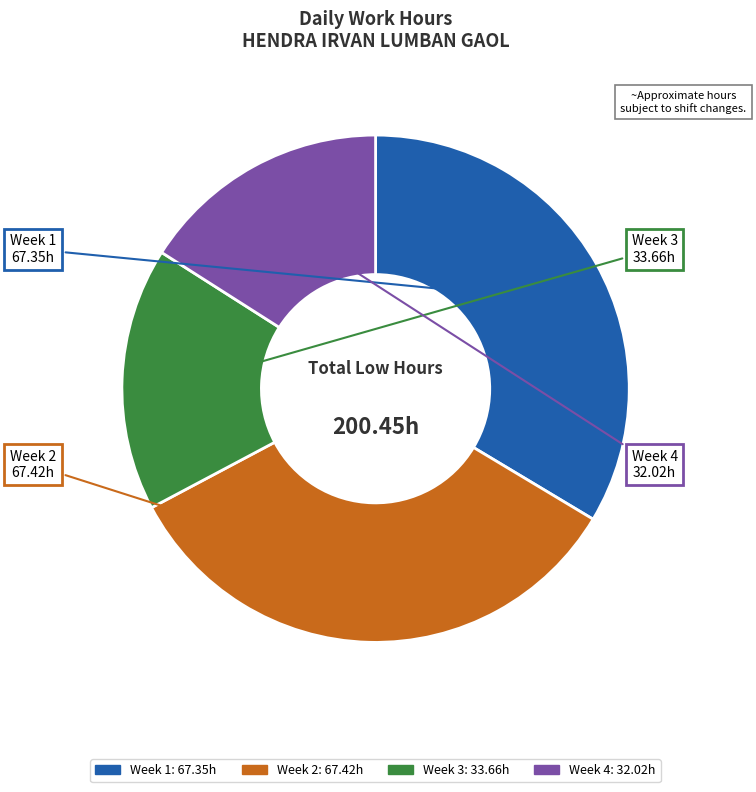

Is there any slice that represents more than half of the pie?

No